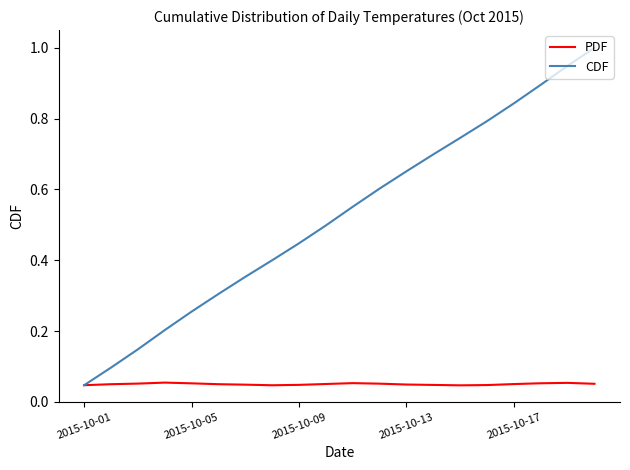

Count the number of categories in the chart.

20